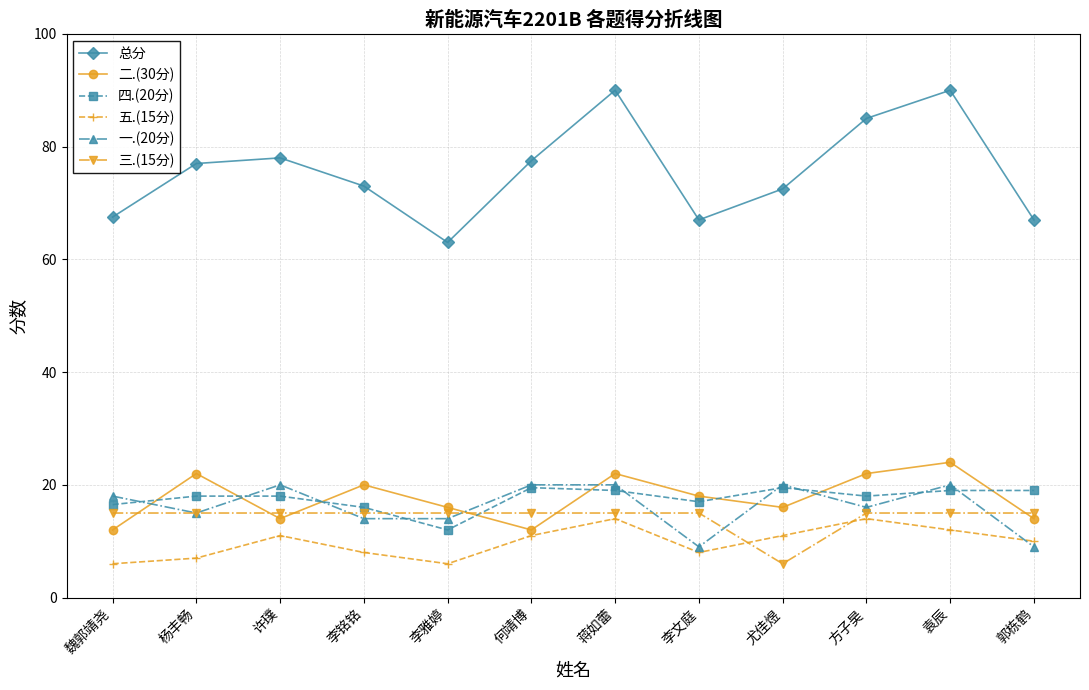

How many series are shown in this chart?

6